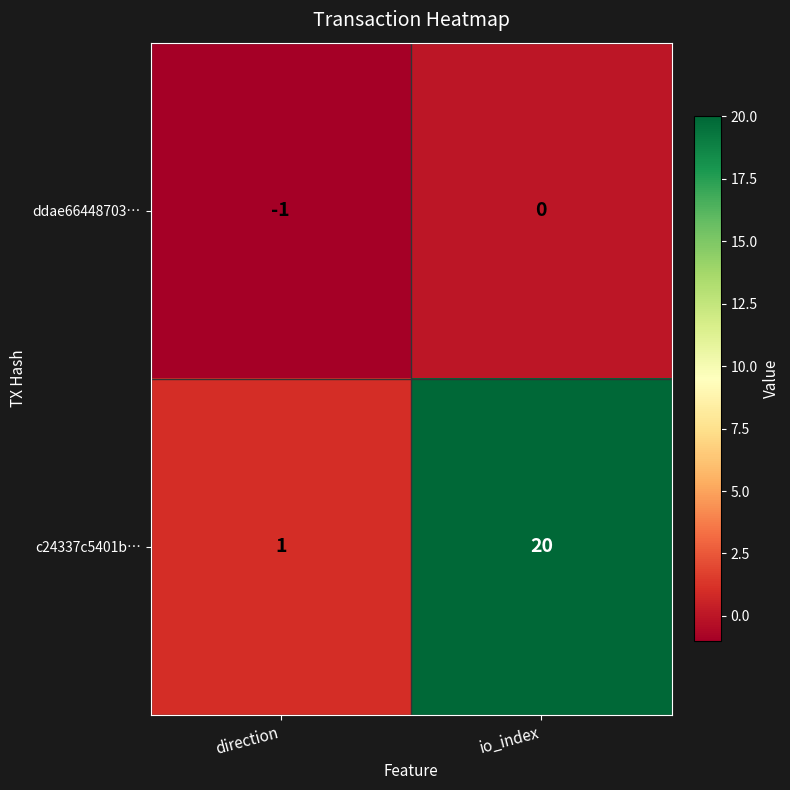

At which label does c24337c5401b… reach its peak?

io_index